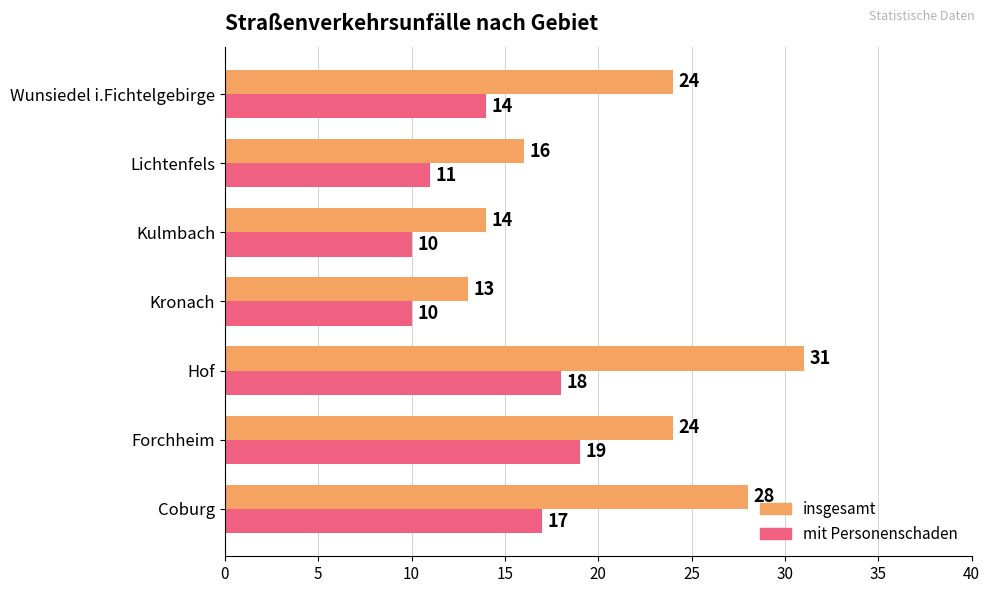

At which label is mit Personenschaden closest to 14?

Wunsiedel i.Fichtelgebirge